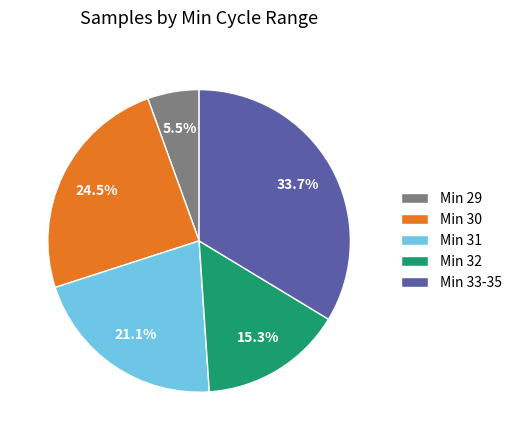

Is there any slice that represents more than half of the pie?

No